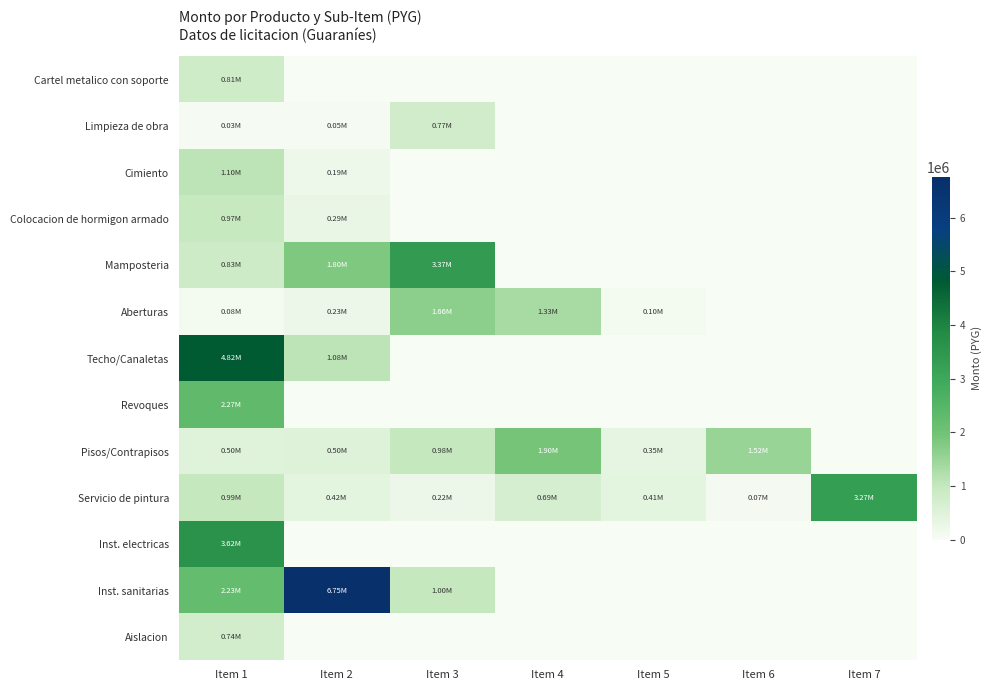

Between Item 4 and Item 1, which is larger?

Item 1